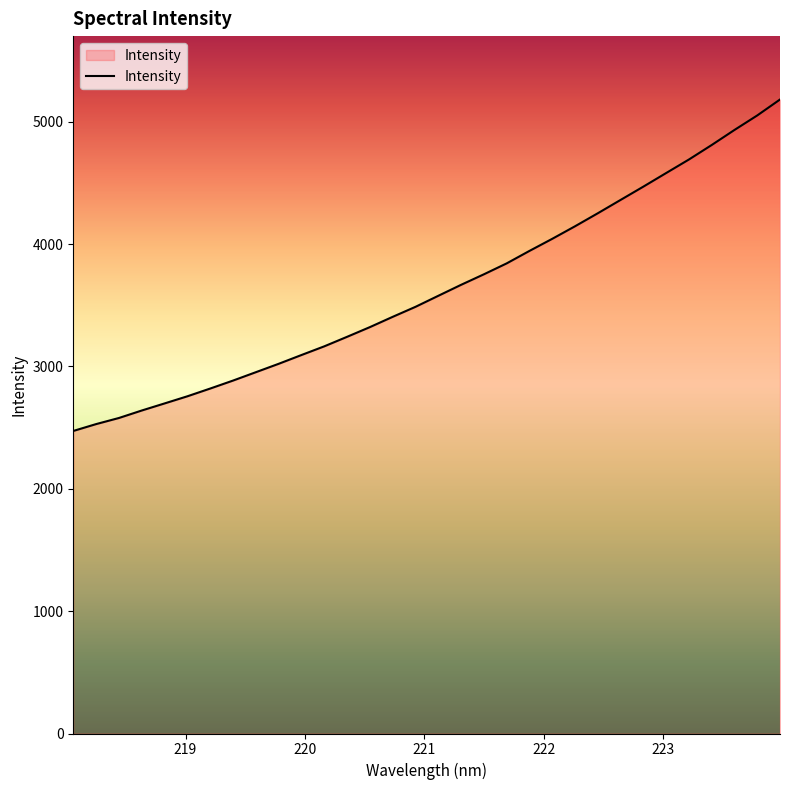

What is the greatest value displayed?

5182.1